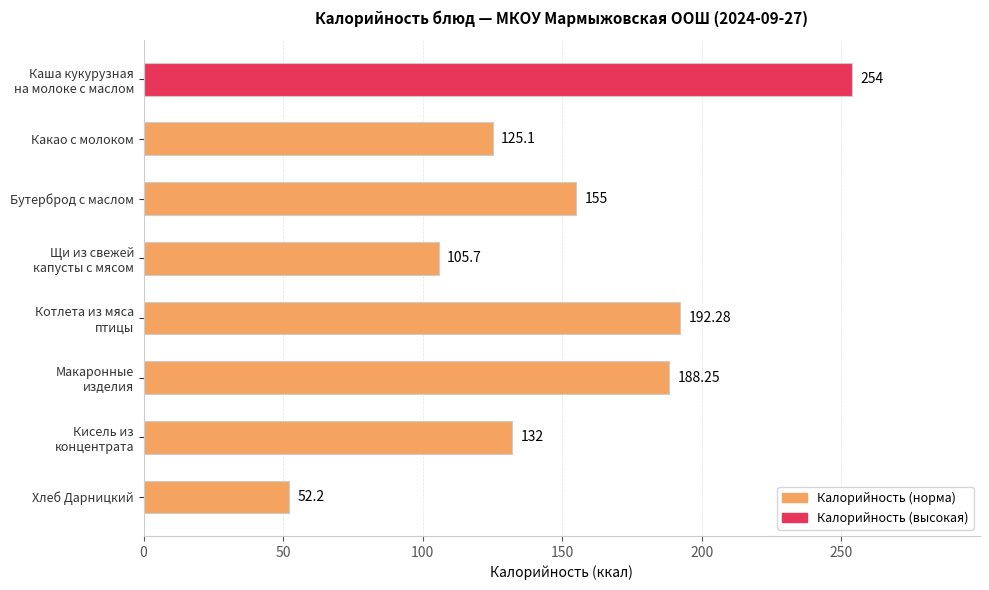

Count the number of categories in the chart.

8